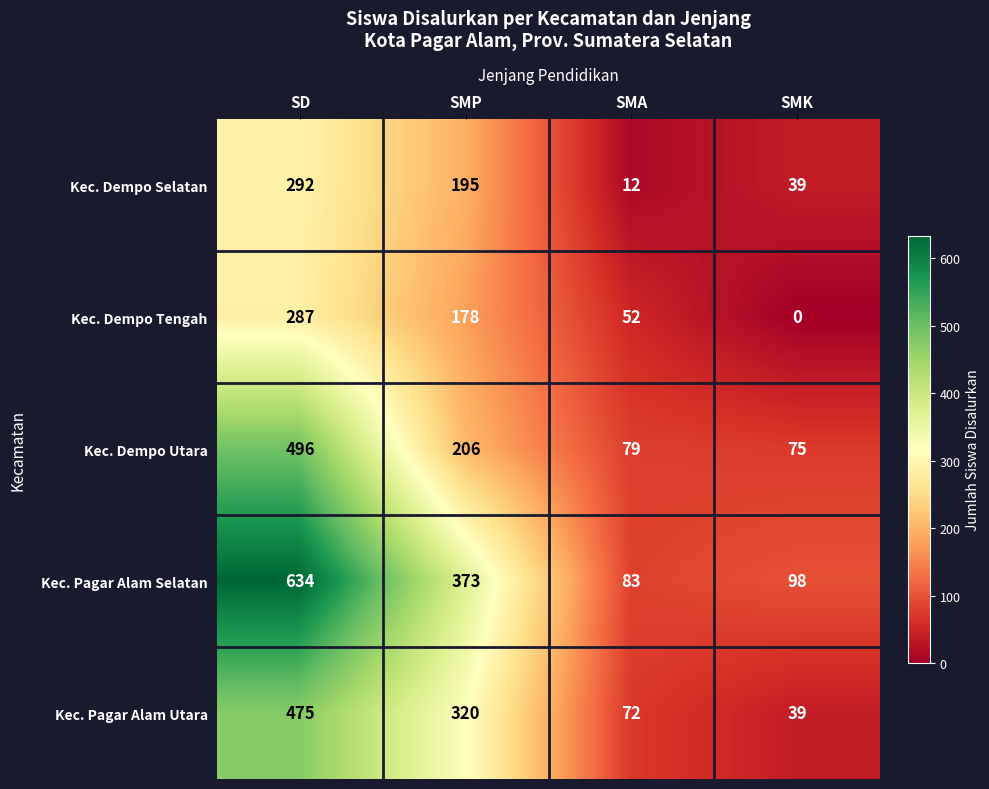

Which label corresponds to the smallest value in the chart?

SMK